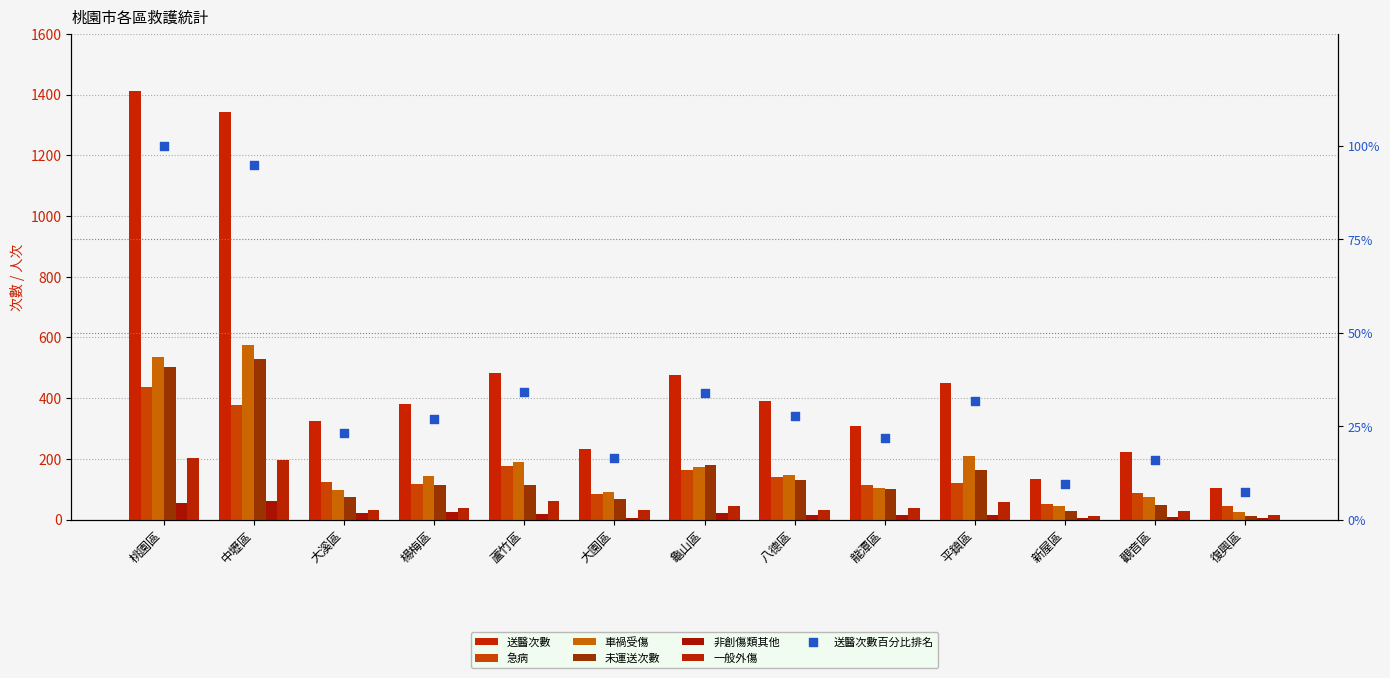

Which series has the largest total across all categories?

救護出勤次數_送醫次數